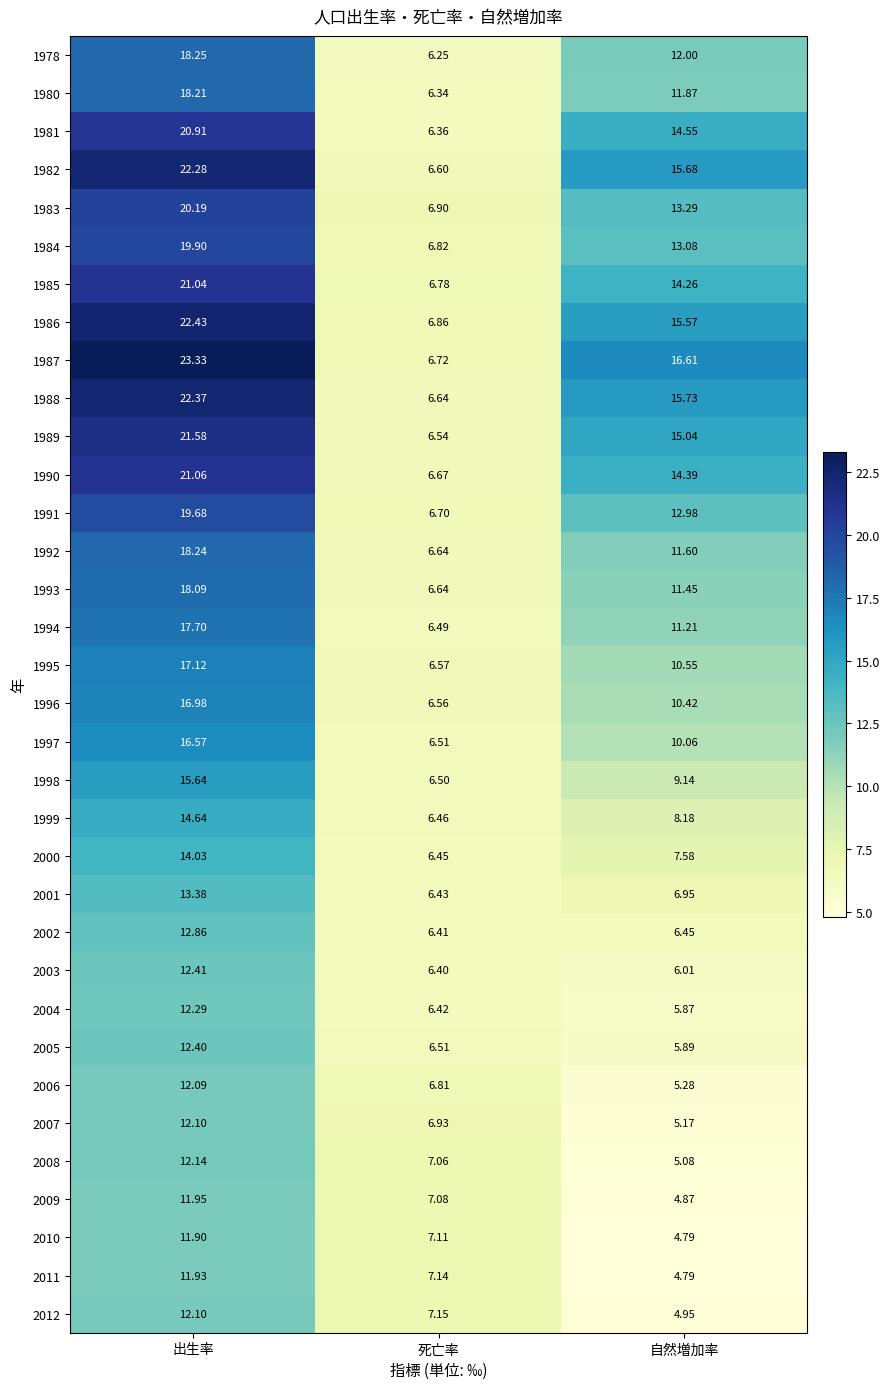

Where does the 2010 series first go above 7?

出生率